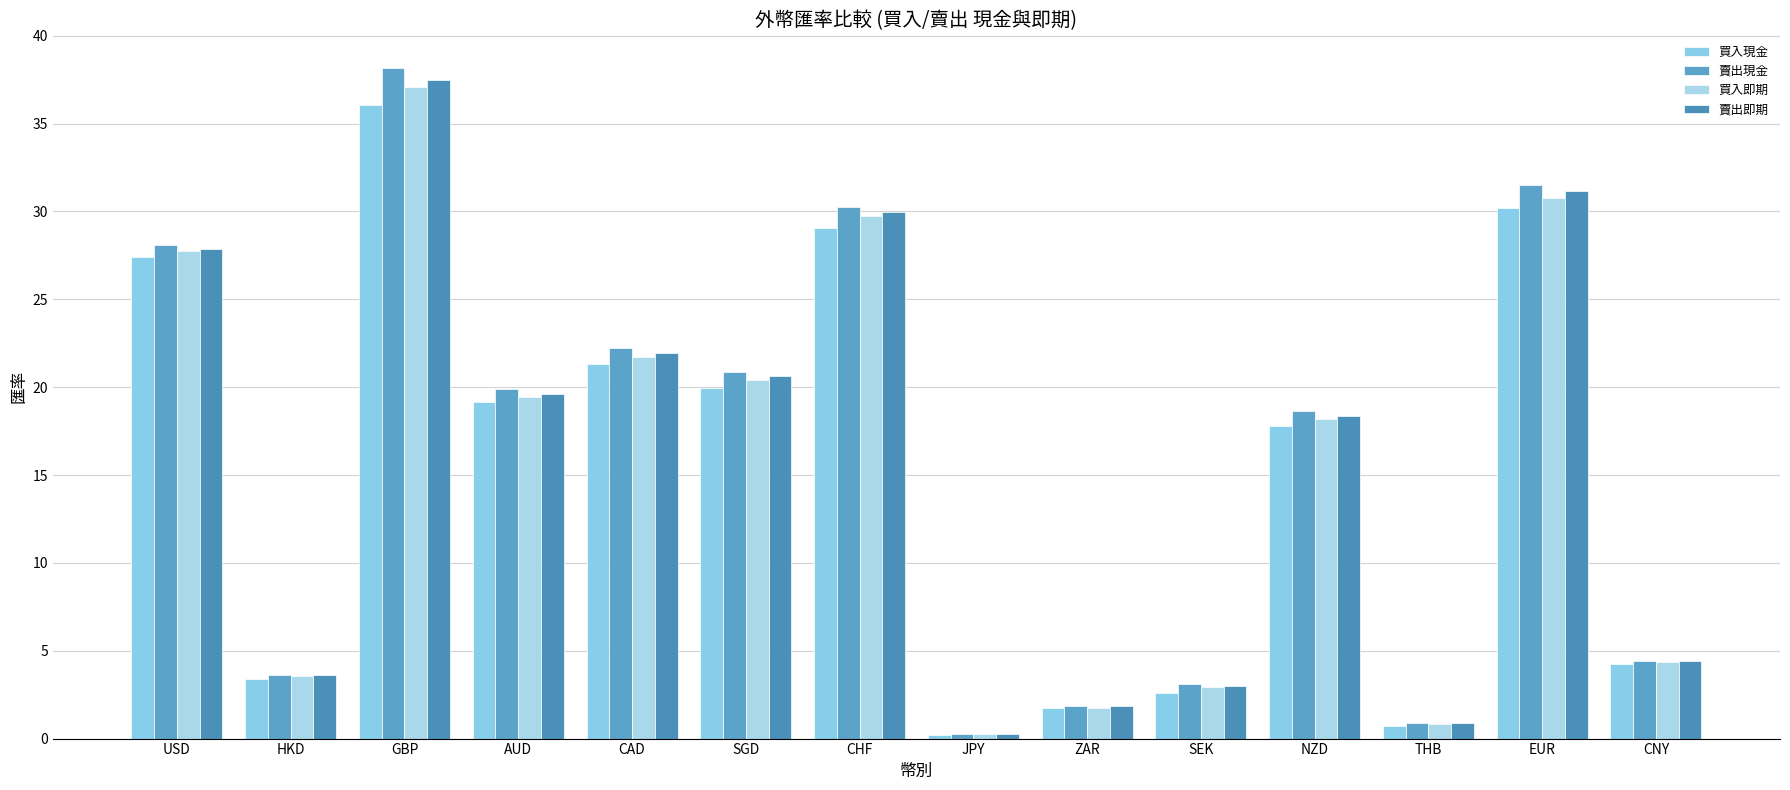

What is the label of the 8th bar from the left?

JPY